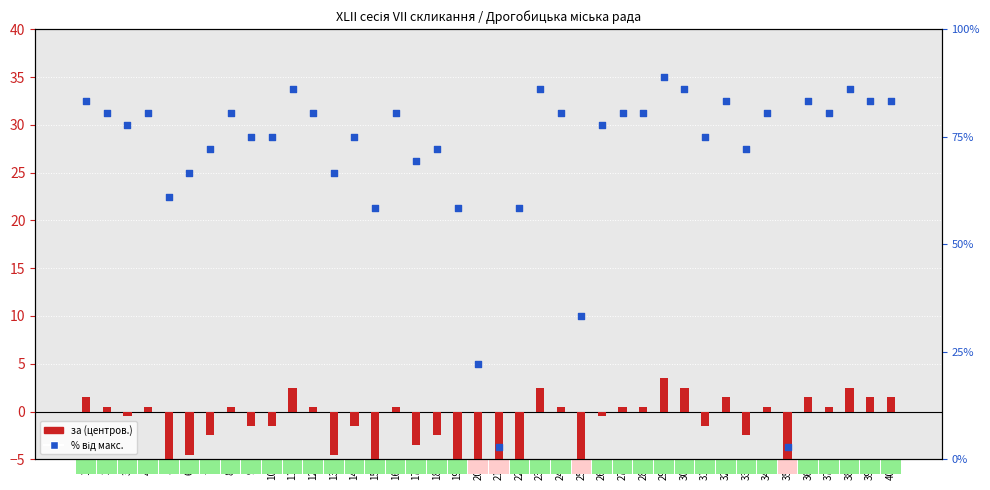

Approximately how many times larger is the value at 6 compared to 10?

0.9